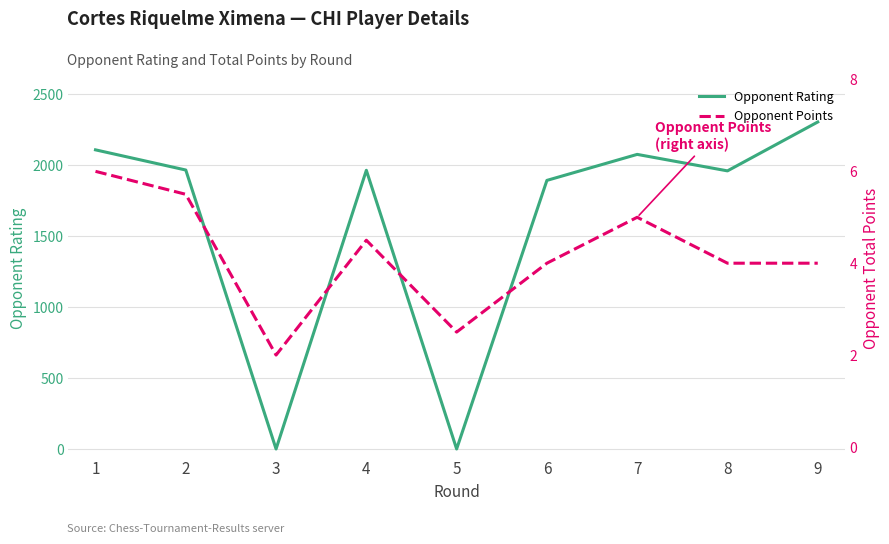

How many interior local peaks does the Opponent Points series have?

2